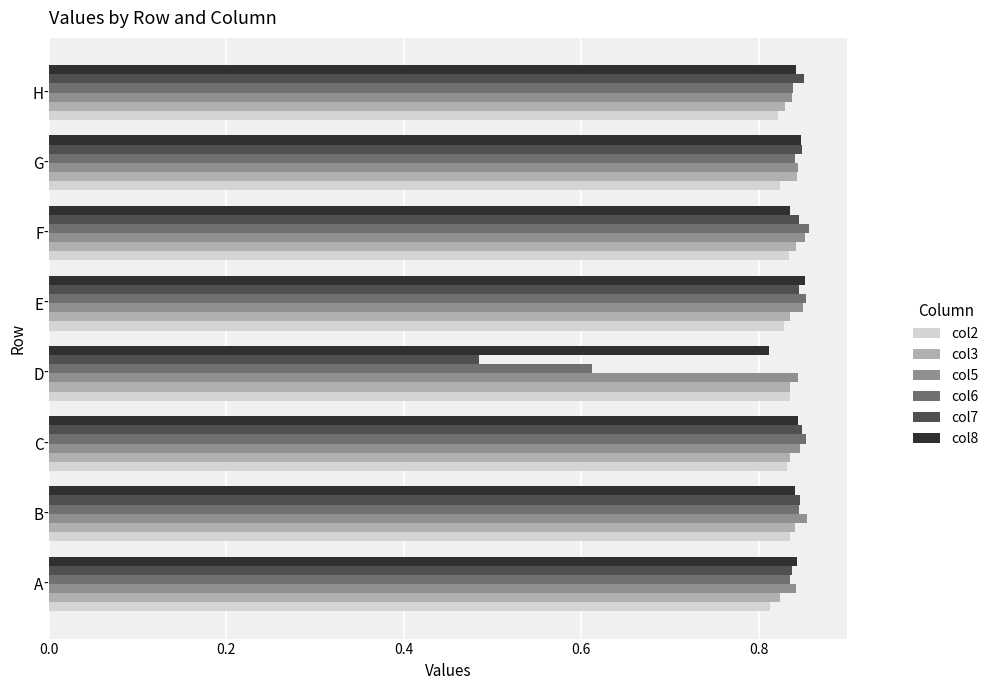

Which category has the lowest value across all series?

D